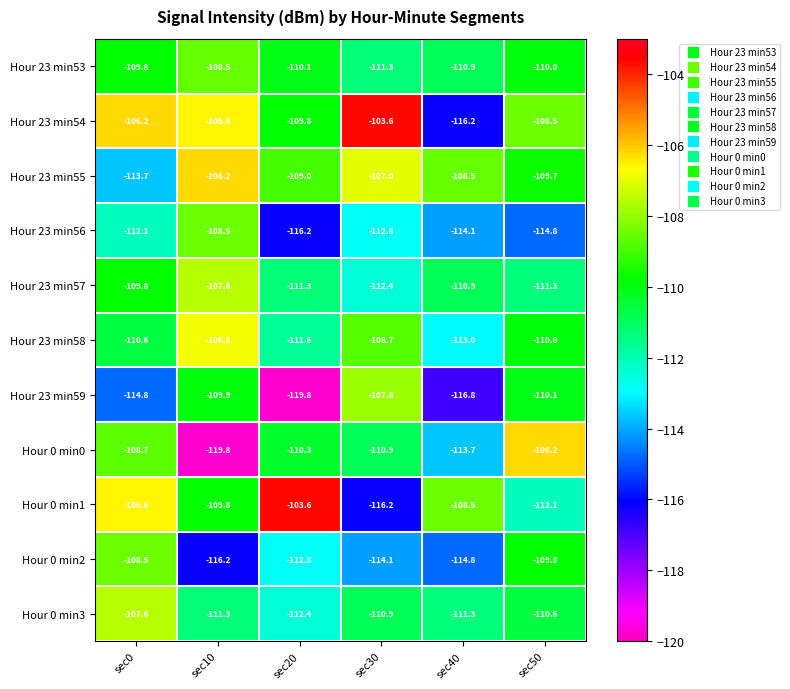

List the labels in order of Hour 23 min58 value, smallest first.

sec40, sec20, sec0, sec50, sec30, sec10